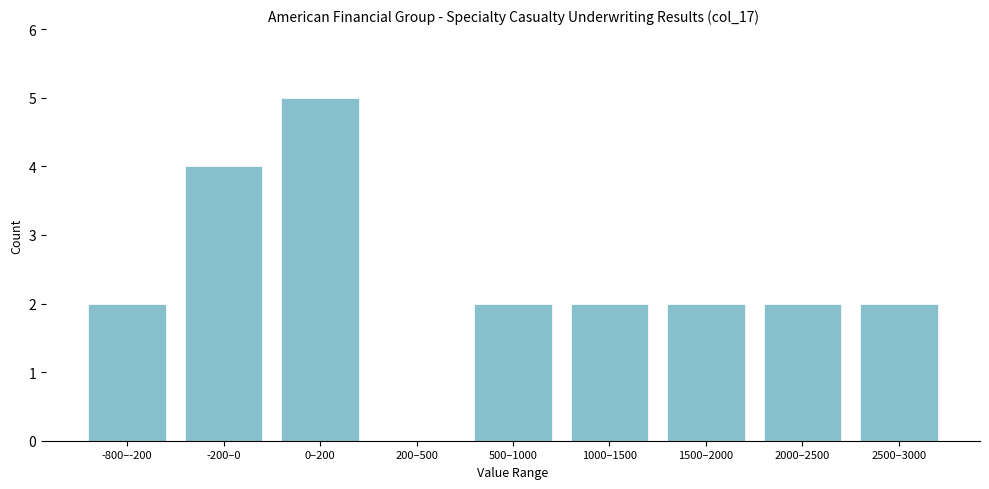

Reading left to right, transcribe all the data shown in this chart.

-800–-200=2	-200–0=4	0–200=5	200–500=0	500–1000=2	1000–1500=2	1500–2000=2	2000–2500=2	2500–3000=2